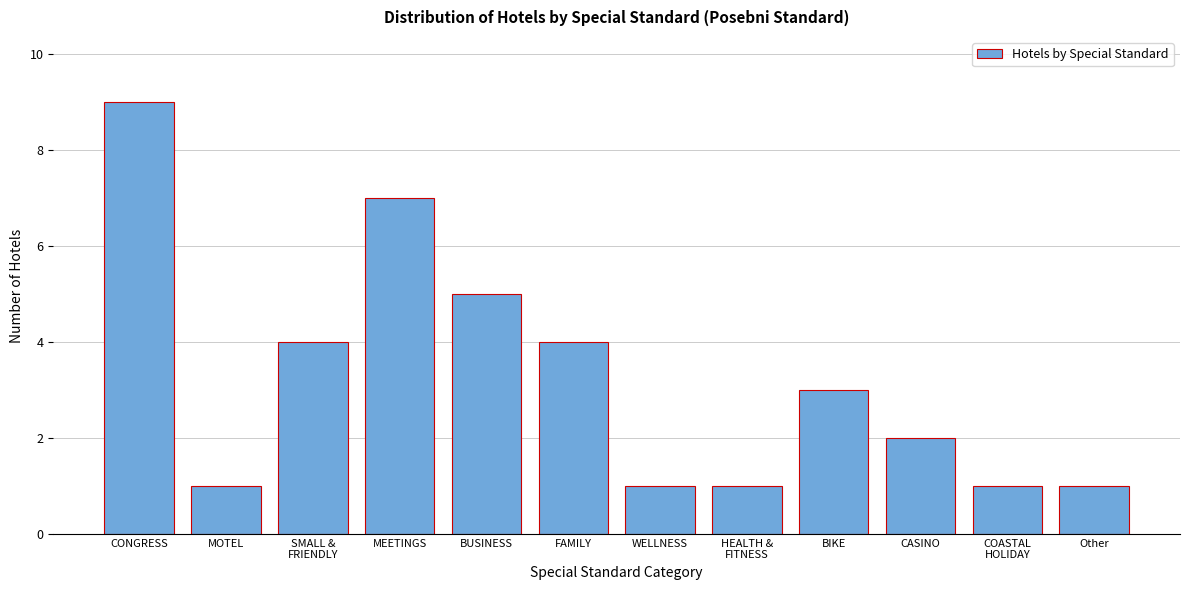

Reading right to left, list all the values displayed in this chart.

1	1	2	3	1	1	4	5	7	4	1	9